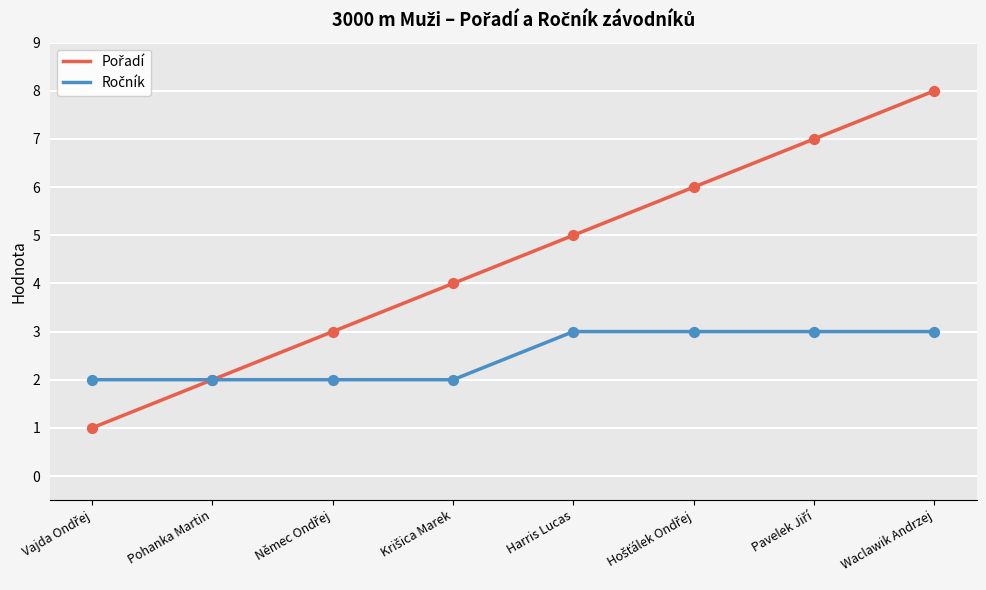

What is the total value across all series at Waclawik Andrzej?

11